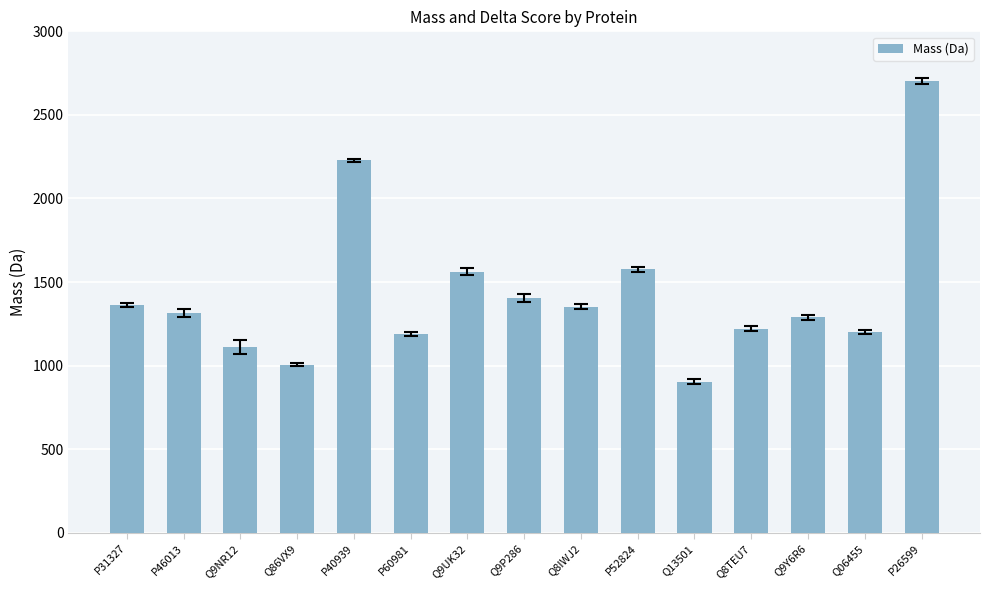

What position from the right is Q9Y6R6?

3